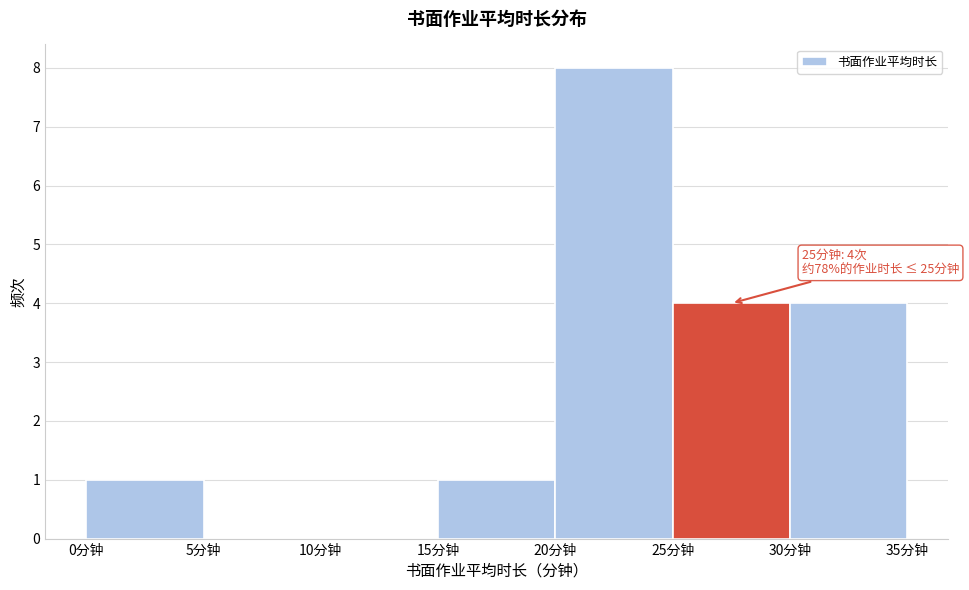

Which range on the x-axis has the tallest bar?

20 to 25